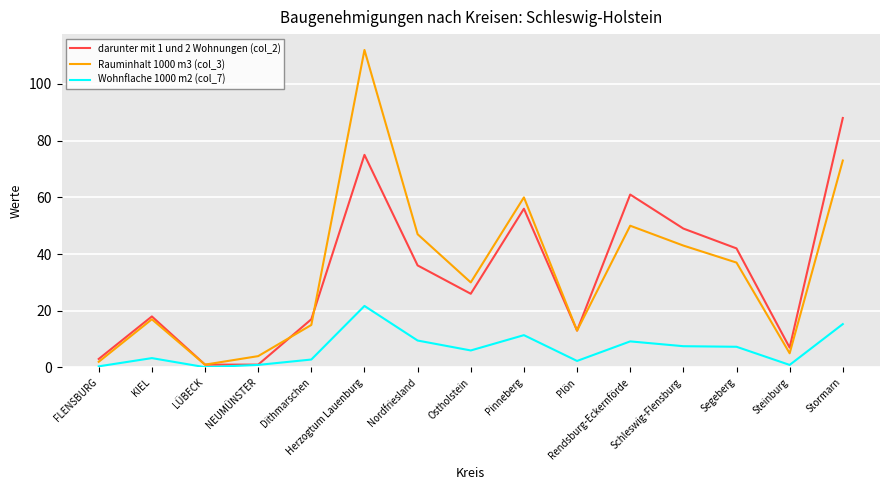

What are all the series names shown in the legend?

darunter mit 1 und 2 Wohnungen (col_2), Rauminhalt 1000 m3 (col_3), Wohnflache 1000 m2 (col_7)